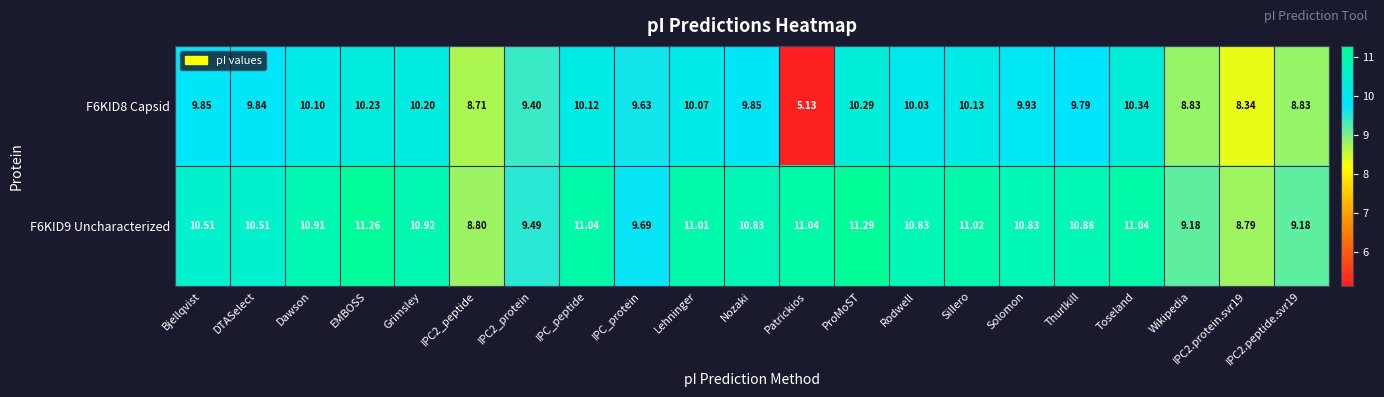

What is the greatest value displayed?

11.3